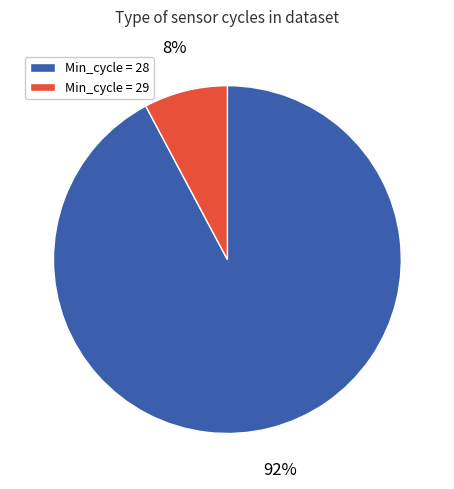

Is the sum of Min_cycle = 29 and Min_cycle = 28 greater than half?

Yes